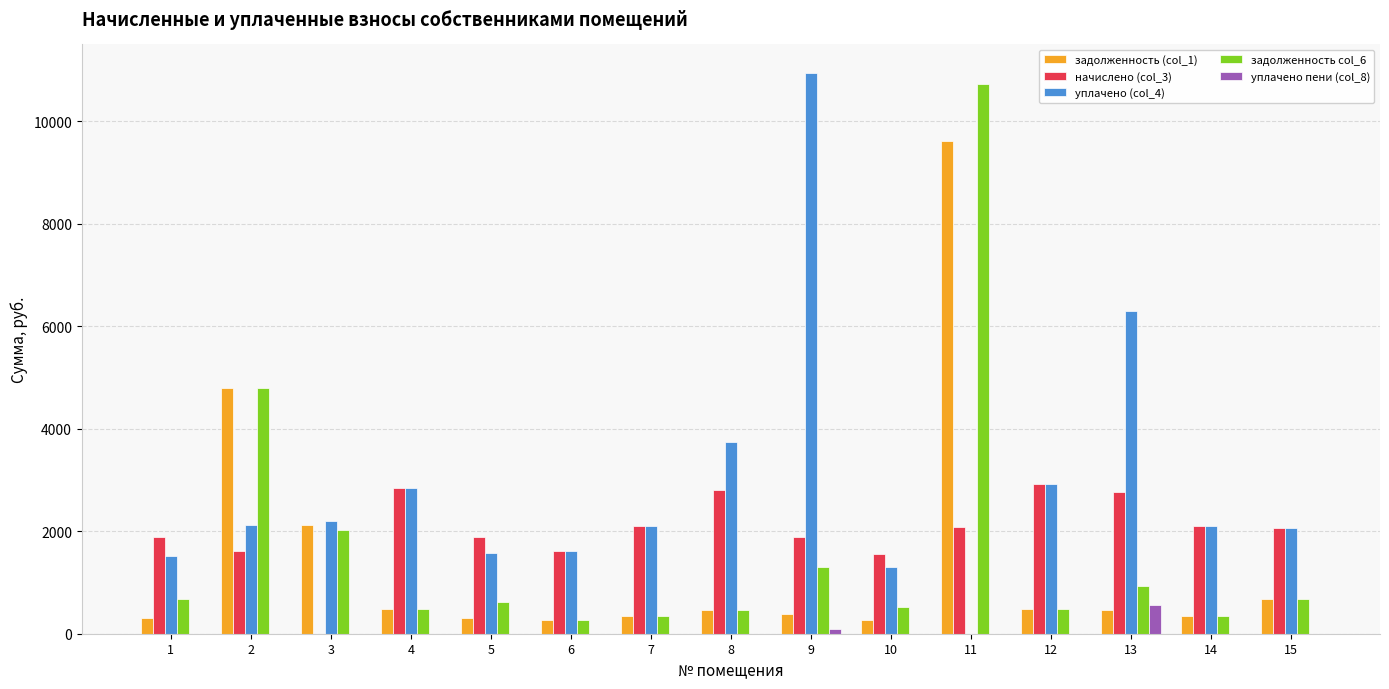

Does the chart contain stacked bars?

No